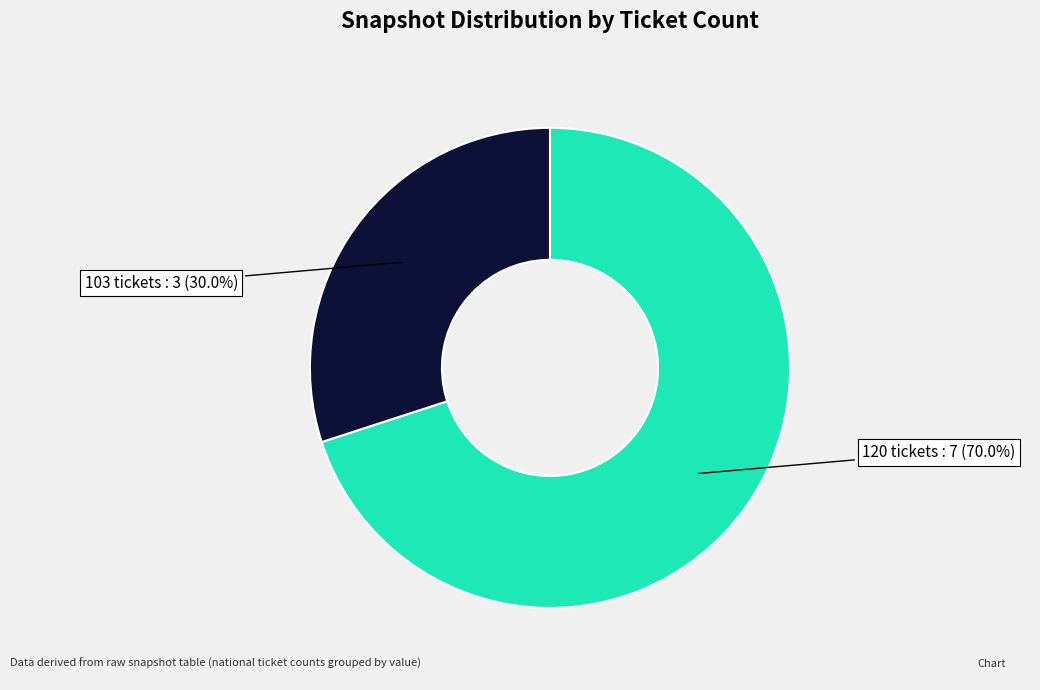

Between 120 tickets : 7 (70.0%) and 103 tickets : 3 (30.0%), which is larger?

120 tickets : 7 (70.0%)